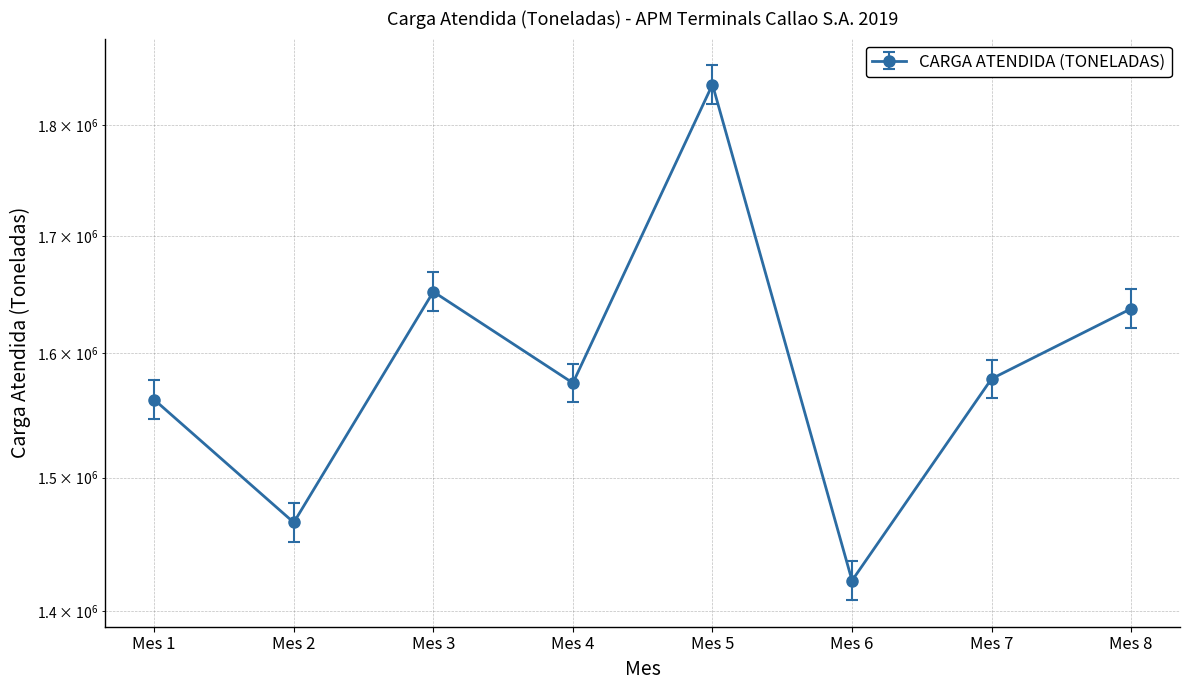

What is the greatest value displayed?

1838516